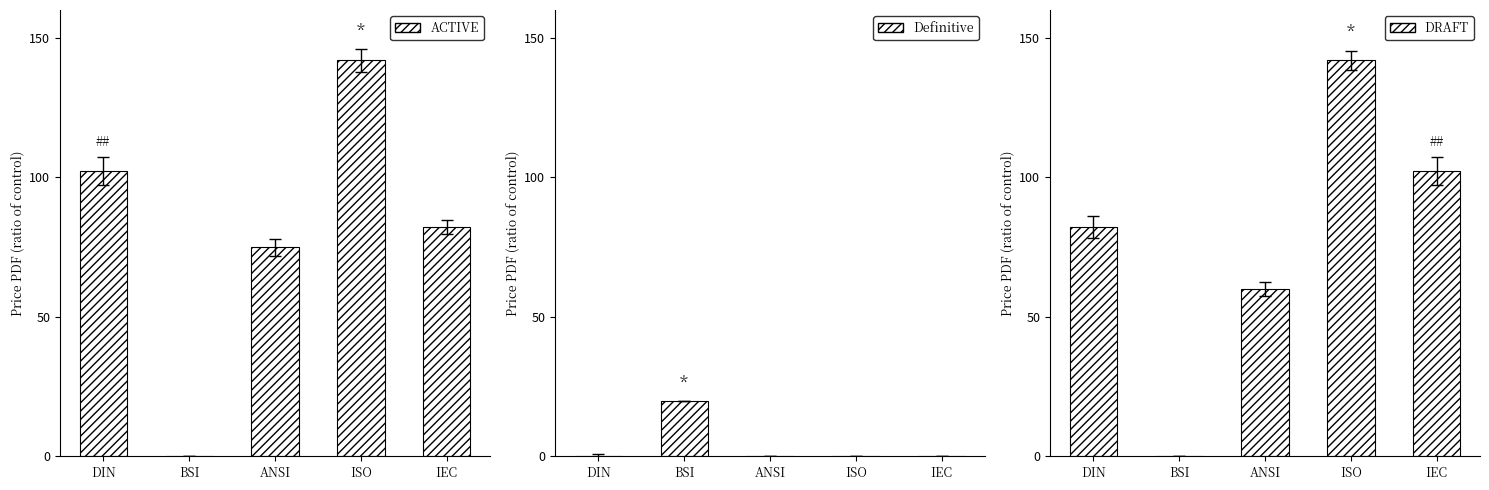

List the series in order of their peak value, highest first.

ACTIVE, DRAFT, Definitive